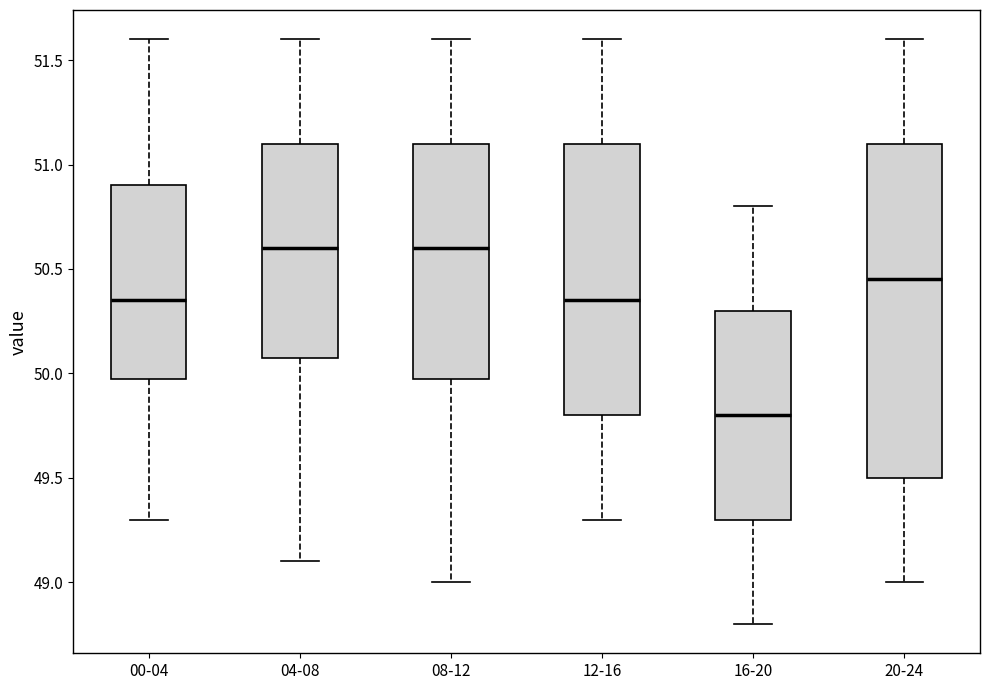

Which box is the tallest, from its lower edge to its upper edge?

20-24